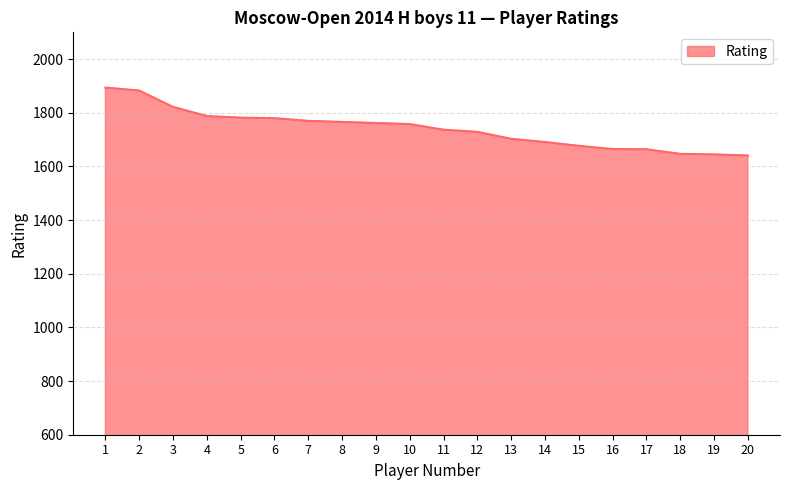

What is the minimum value shown in the chart?

1641